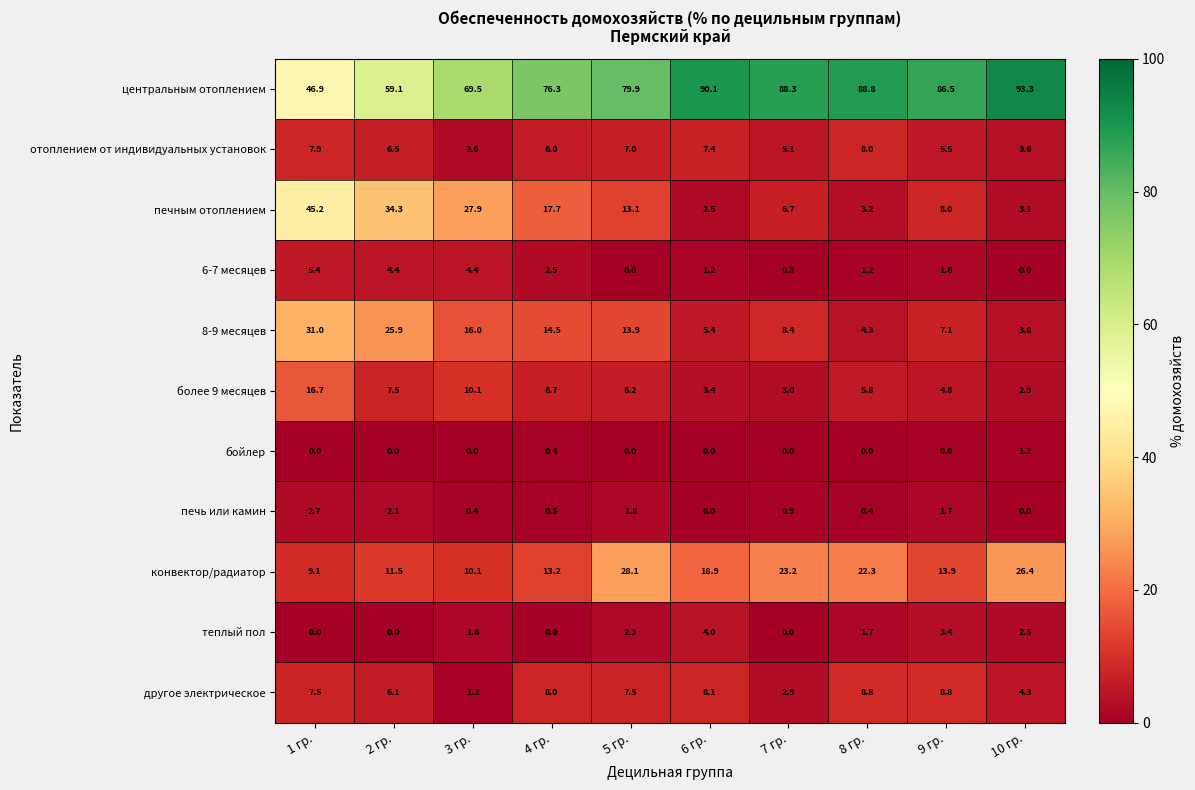

What is the difference between the более 9 месяцев values at 2 гр. and 3 гр.?

2.6